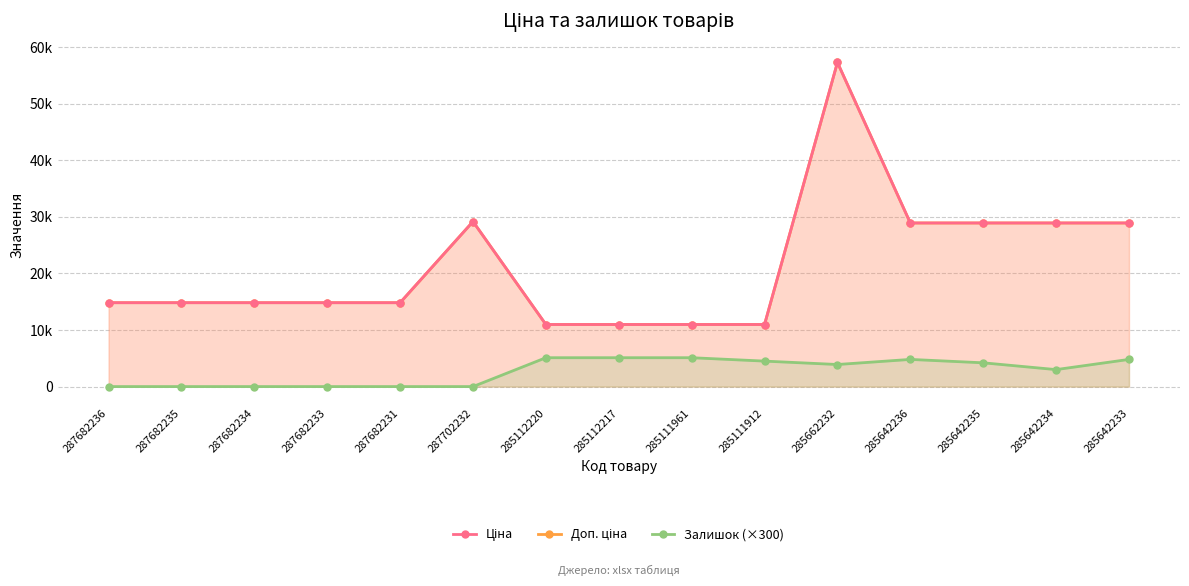

What is the sum of the Ціна values at 287682236 and 285112220?

25782.0